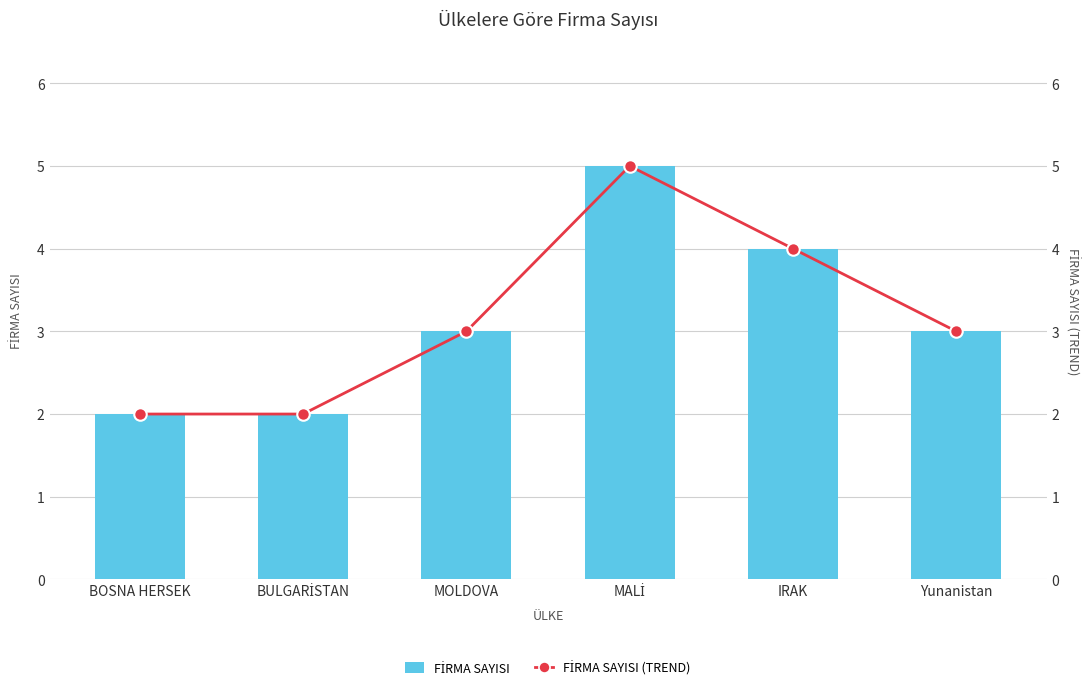

What is the difference between the second highest and minimum values in the Firma Sayısı (Trend) series?

2